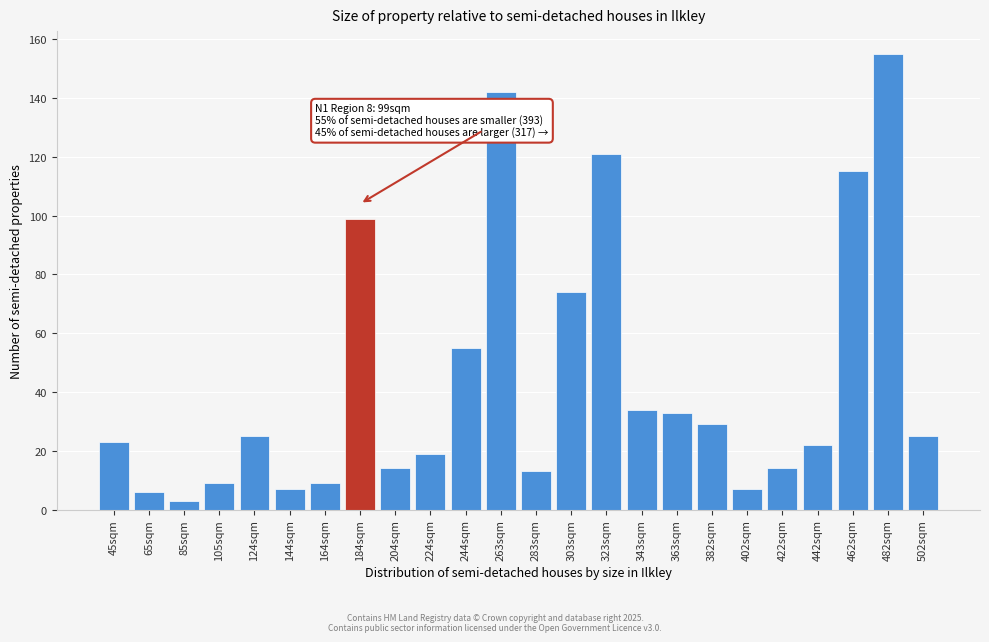

Reading right to left, transcribe all the data shown in this chart.

502sqm=25	482sqm=155	462sqm=115	442sqm=22	422sqm=14	402sqm=7	382sqm=29	363sqm=33	343sqm=34	323sqm=121	303sqm=74	283sqm=13	263sqm=142	244sqm=55	224sqm=19	204sqm=14	184sqm=99	164sqm=9	144sqm=7	124sqm=25	105sqm=9	85sqm=3	65sqm=6	45sqm=23